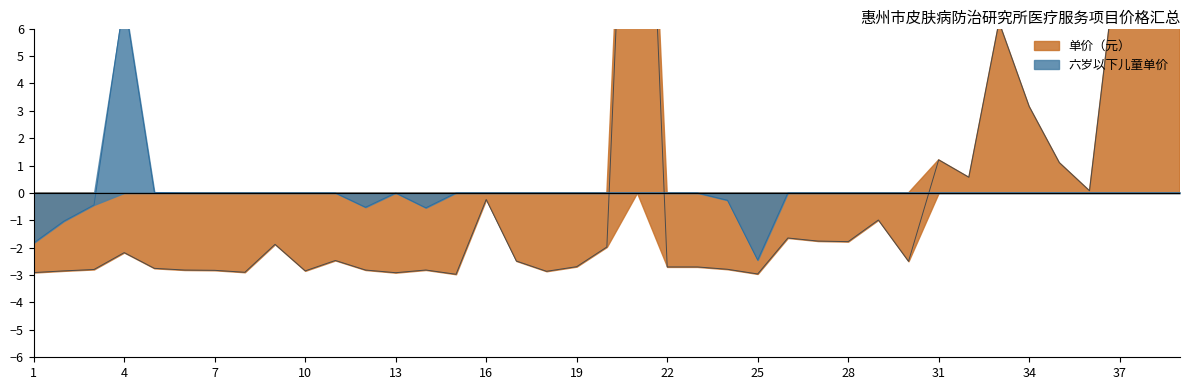

Which has a higher value, 1 or 16?

16